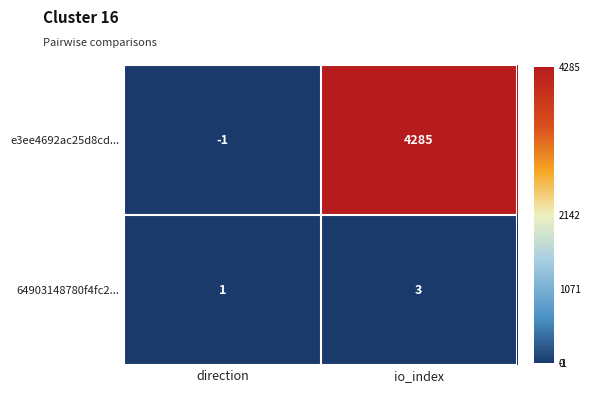

How many series are shown in this chart?

2